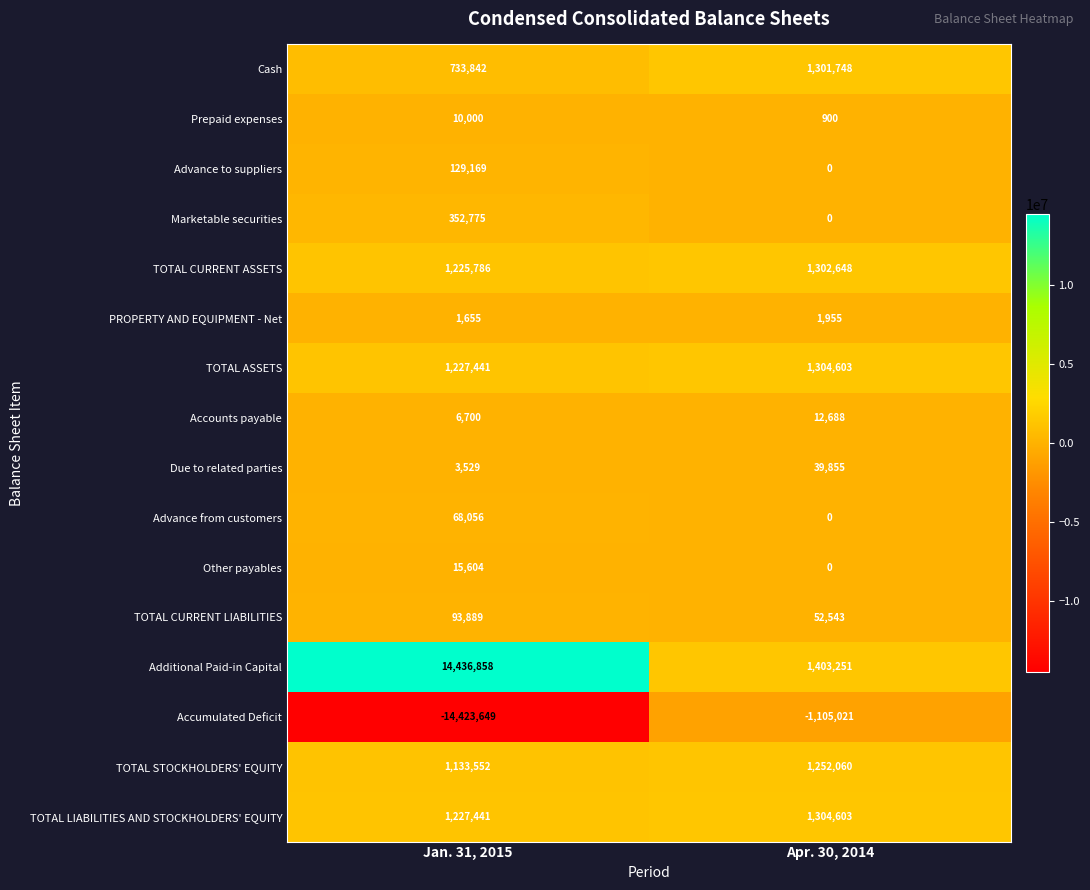

Which series has the largest range (max minus min)?

Accumulated Deficit